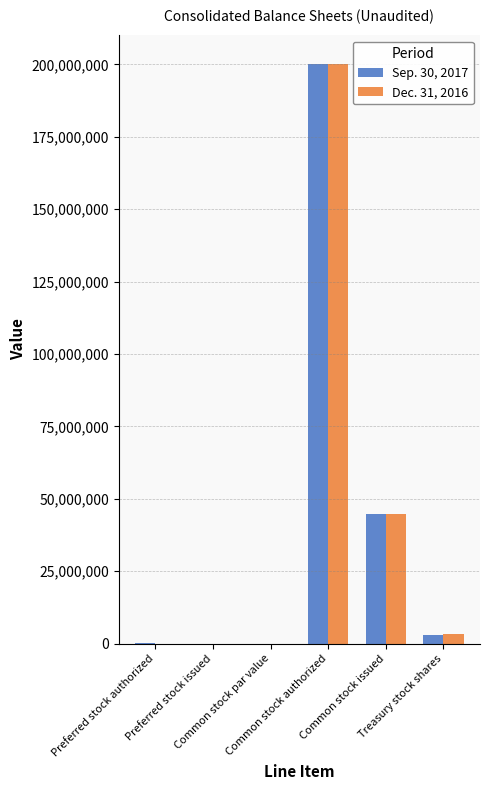

At how many categories does at least one series exceed 163791675?

1